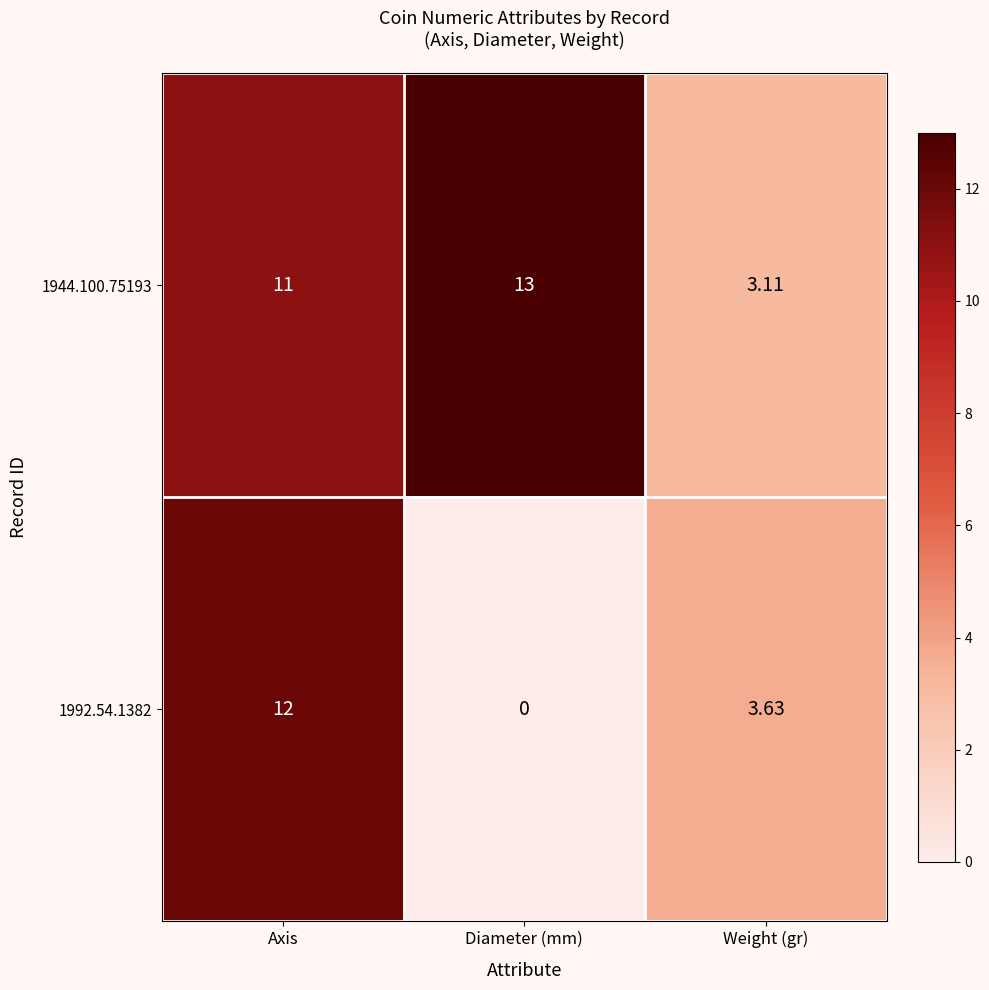

Rank the categories by 1944.100.75193 value from highest to lowest.

Diameter (mm), Axis, Weight (gr)